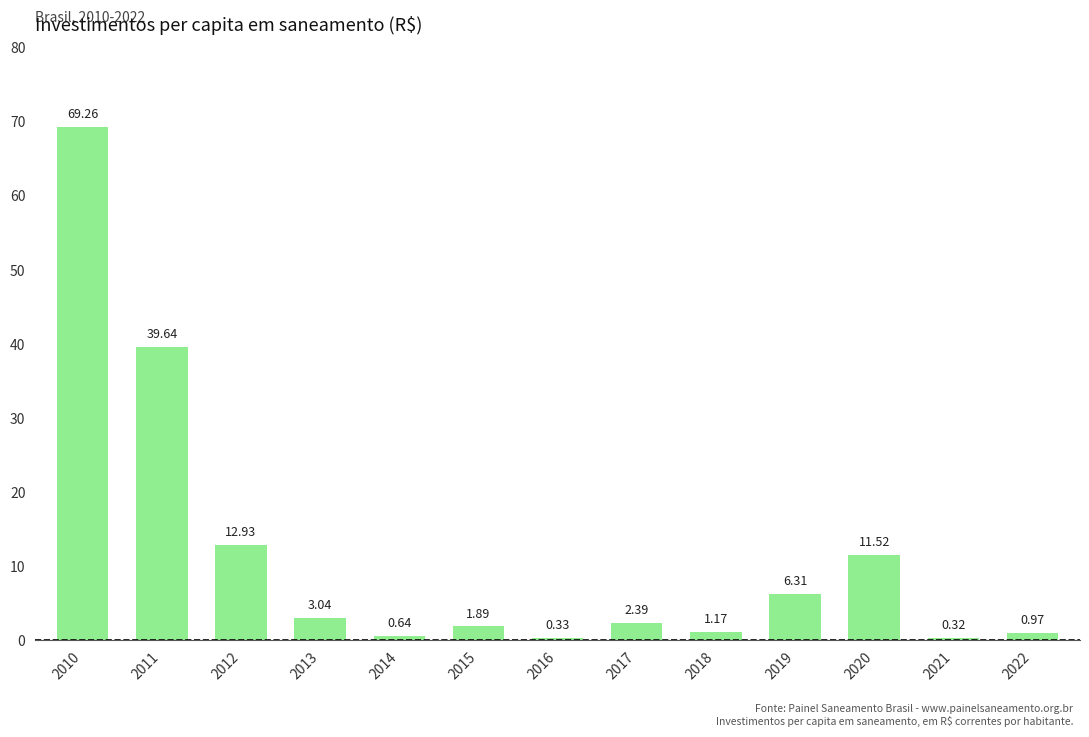

At which label does the data first exceed 2?

2010